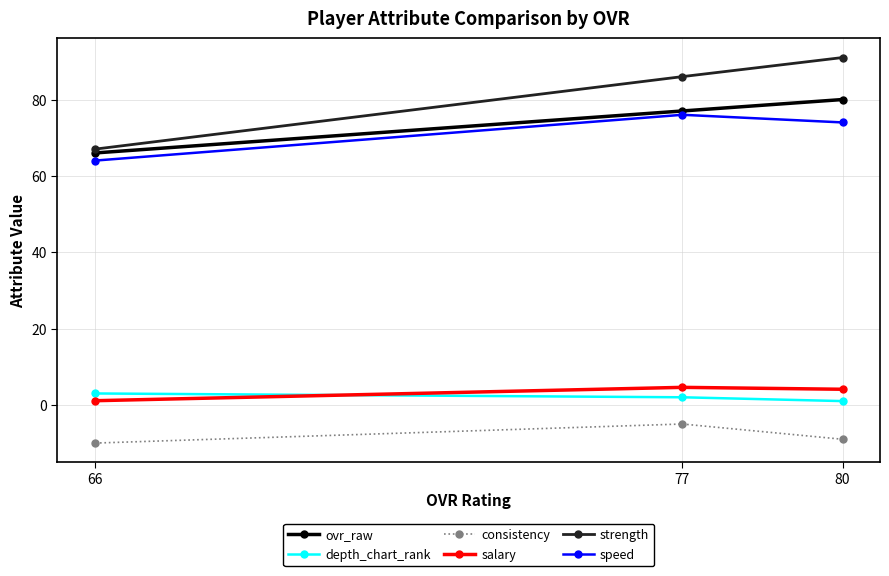

Reading left to right, extract all data points from this chart.

ovr_raw: 66=66.0	77=77.0	80=80.0
depth_chart_rank: 66=3.0	77=2.0	80=1.0
consistency: 66=-10.0	77=-5.0	80=-9.0
salary: 66=1.1	77=4.6	80=4.1
strength: 66=67.0	77=86.0	80=91.0
speed: 66=64.0	77=76.0	80=74.0